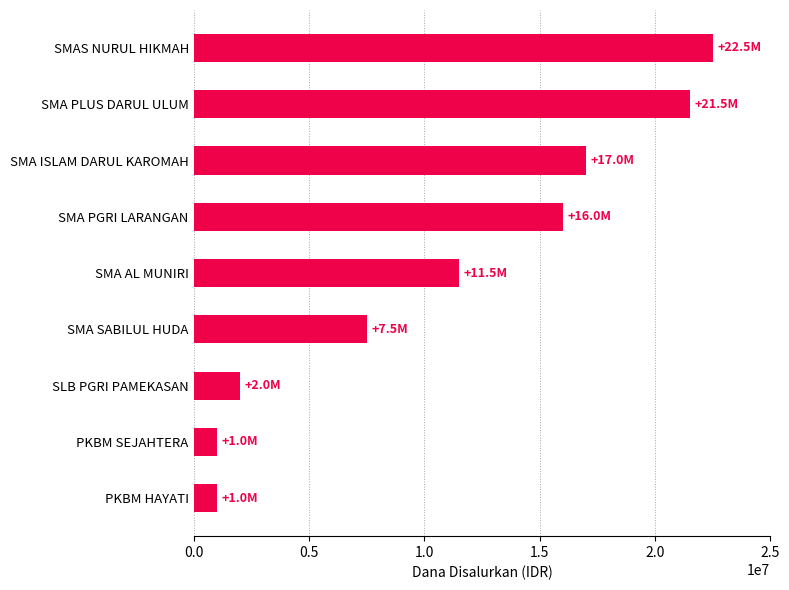

What is the difference between the maximum and second lowest values?

21500000